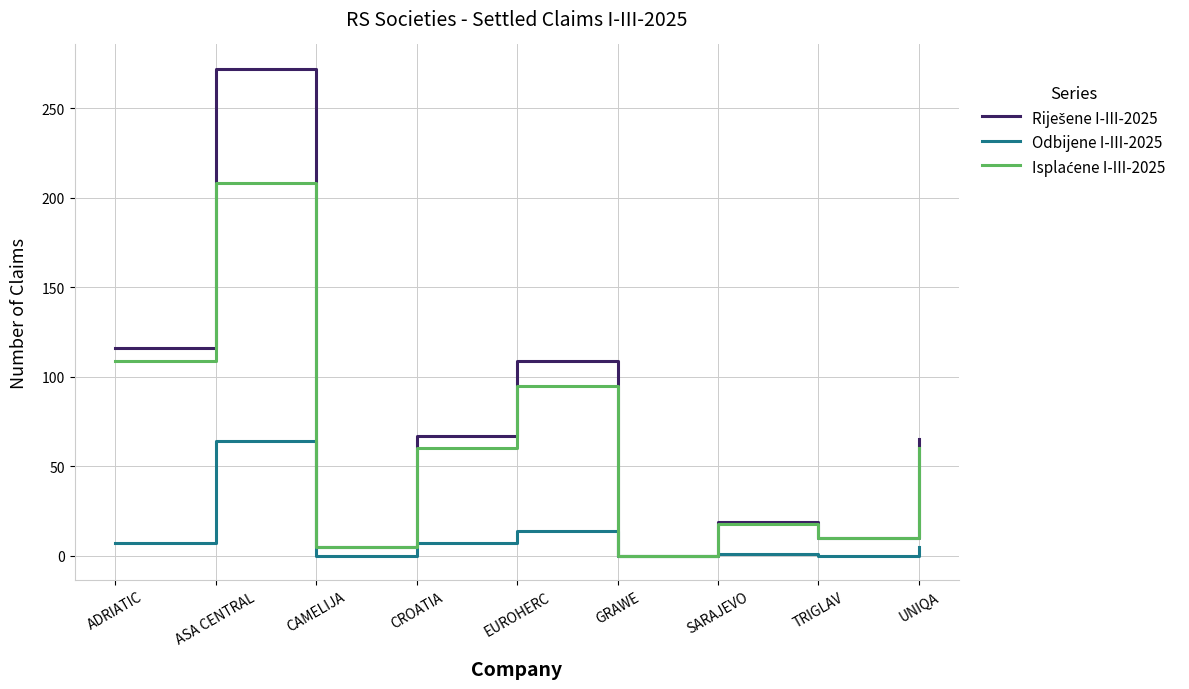

The Odbijene I-III-2025 series shows 64 at ASA CENTRAL. True or false?

True